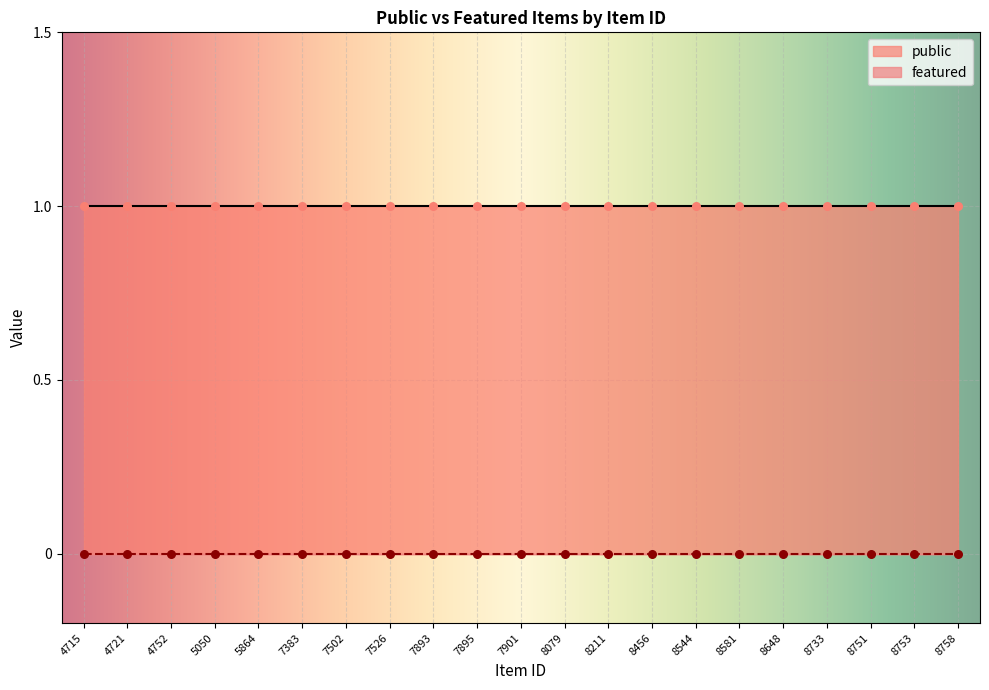

What are all the series names shown in the legend?

public, featured